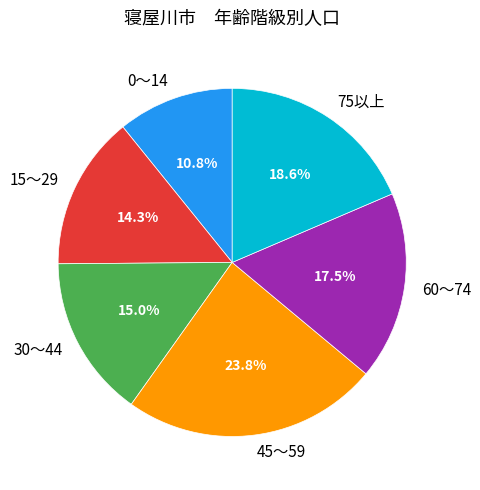

Rank the categories by value from lowest to highest.

0～14, 15～29, 30～44, 60～74, 75以上, 45～59